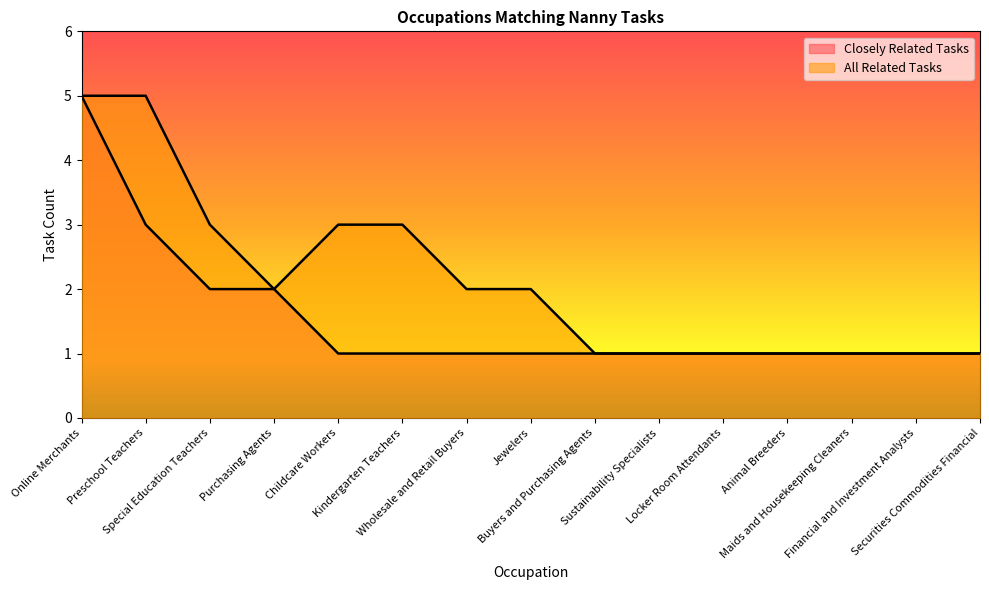

At which category is the sum across all series the highest?

Online Merchants